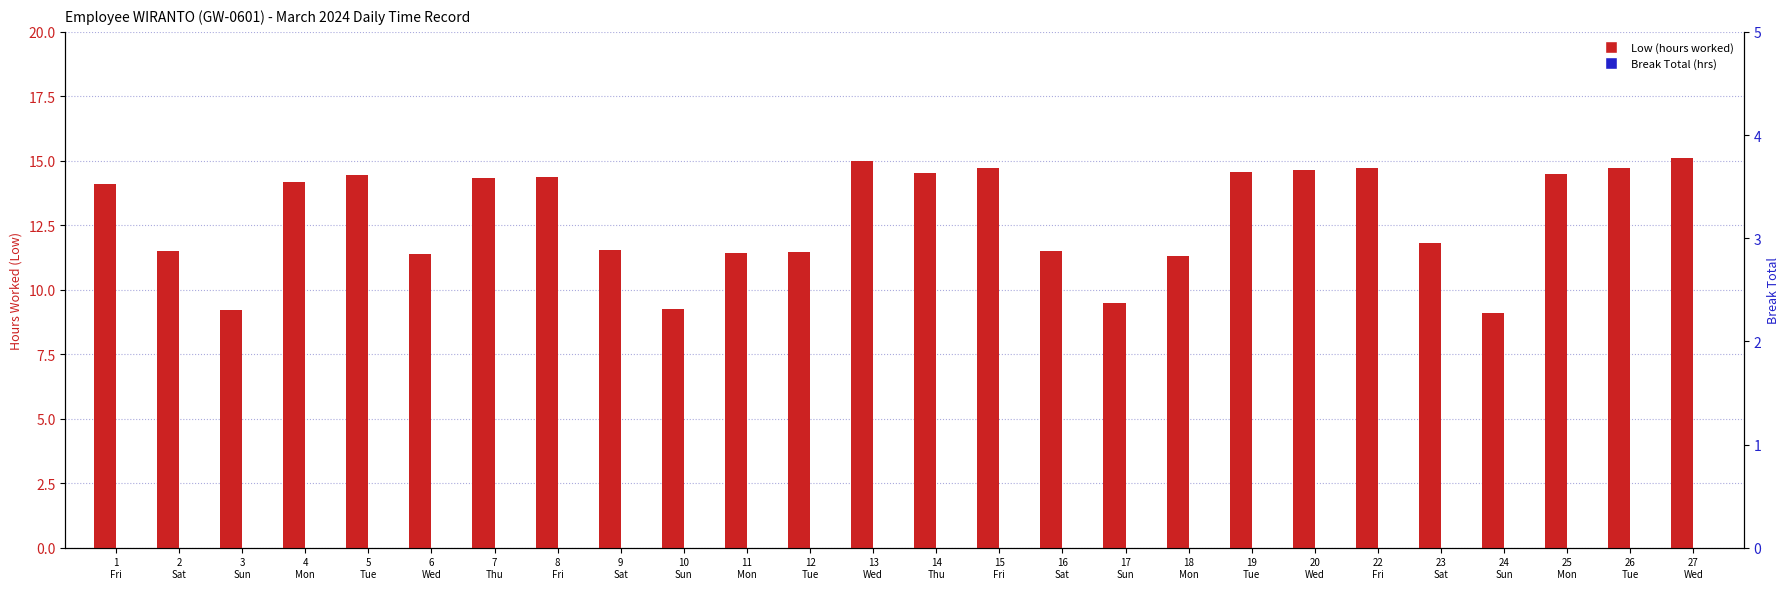

What is the highest value of the Low (hours worked) series?

15.1